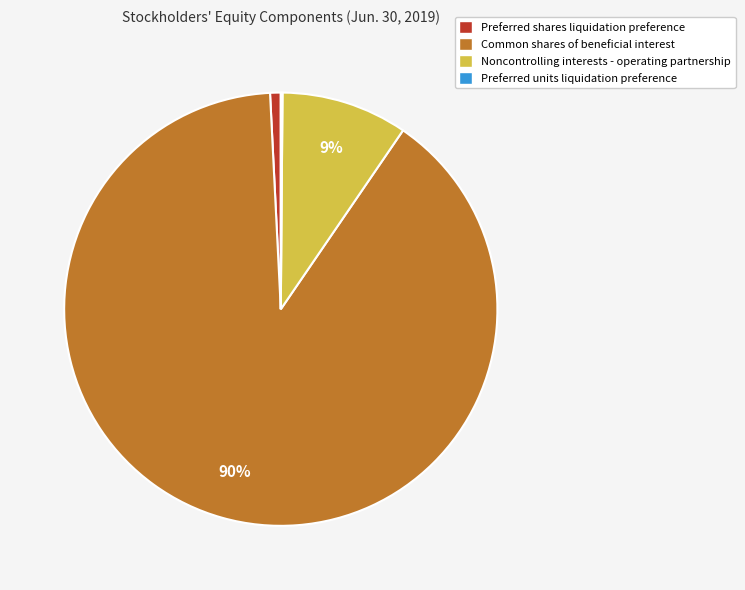

True or false: Preferred shares liquidation preference accounts for 1% of the total.

True